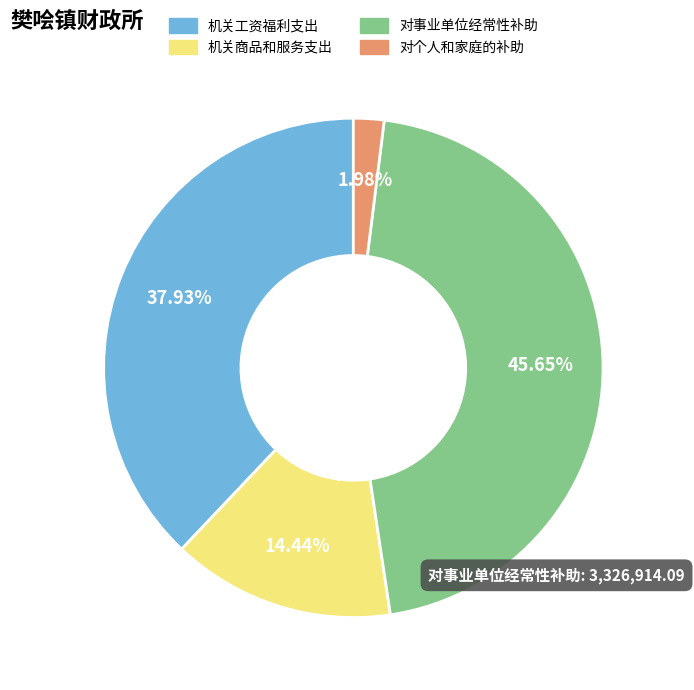

Is the sum of 机关工资福利支出 and 对个人和家庭的补助 greater than half?

No